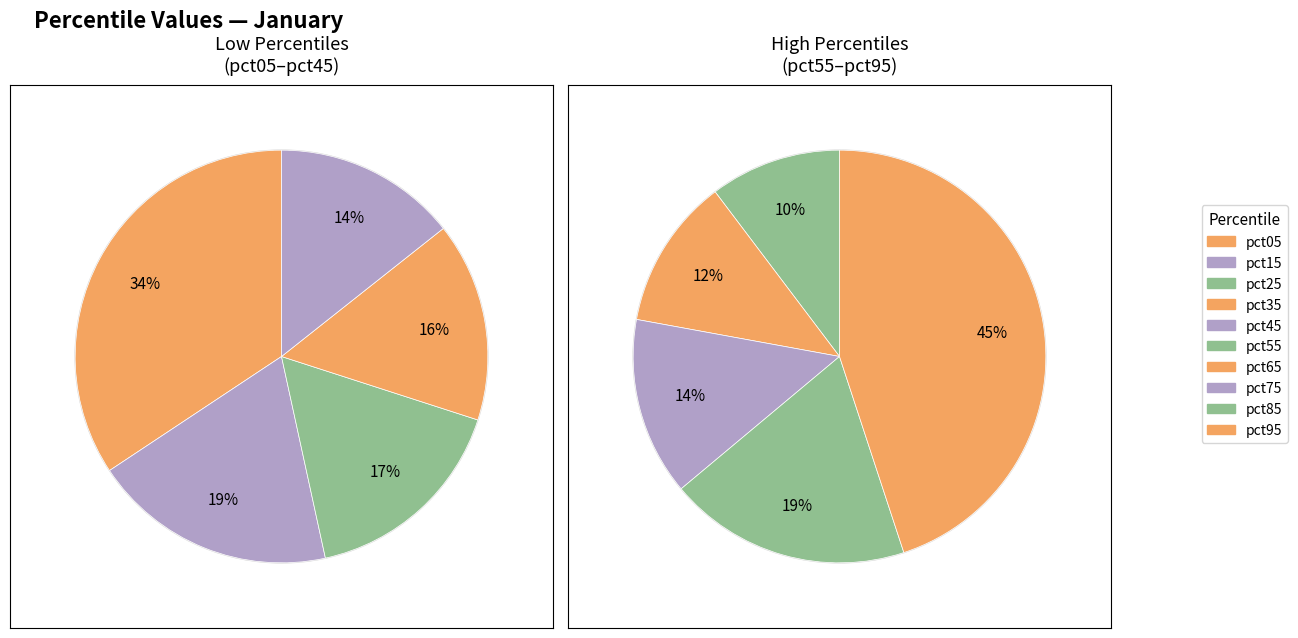

Is there any slice that represents more than half of the pie?

No